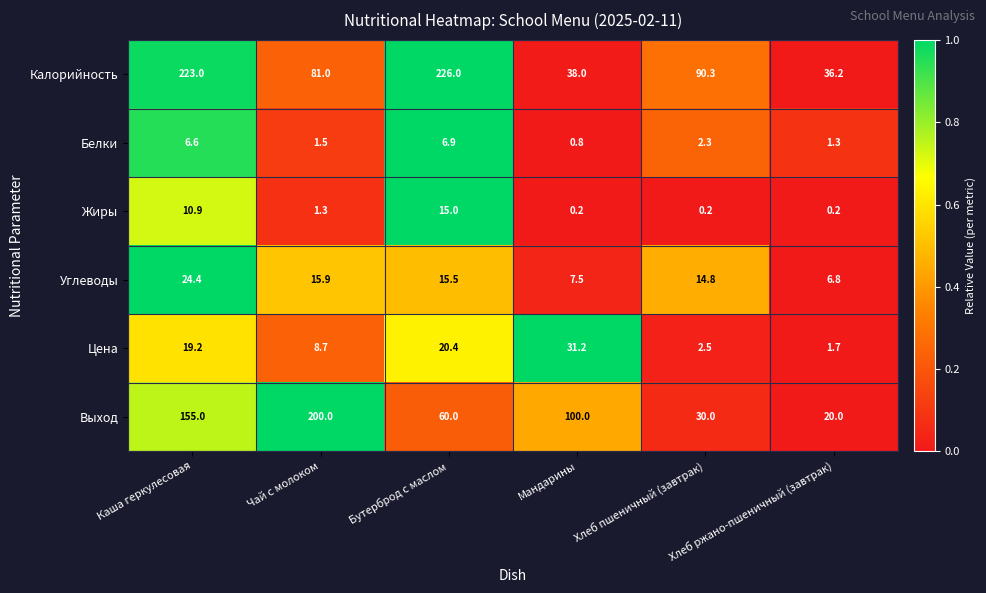

List the series in order of their peak value, lowest first.

Белки, Жиры, Углеводы, Цена, Выход, Калорийность